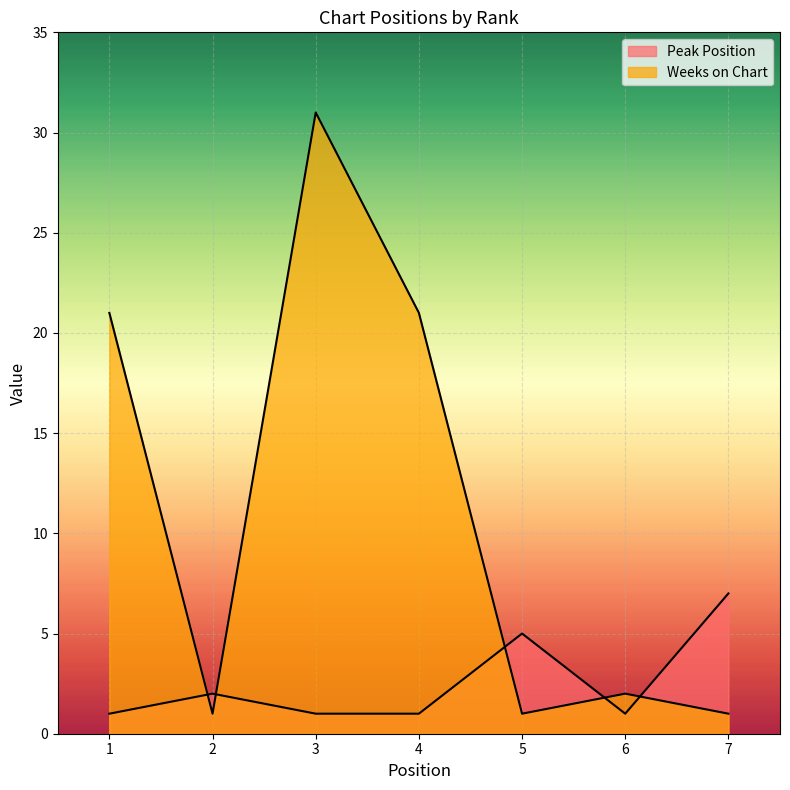

What is the difference between the second highest and minimum values in the Weeks on Chart series?

20